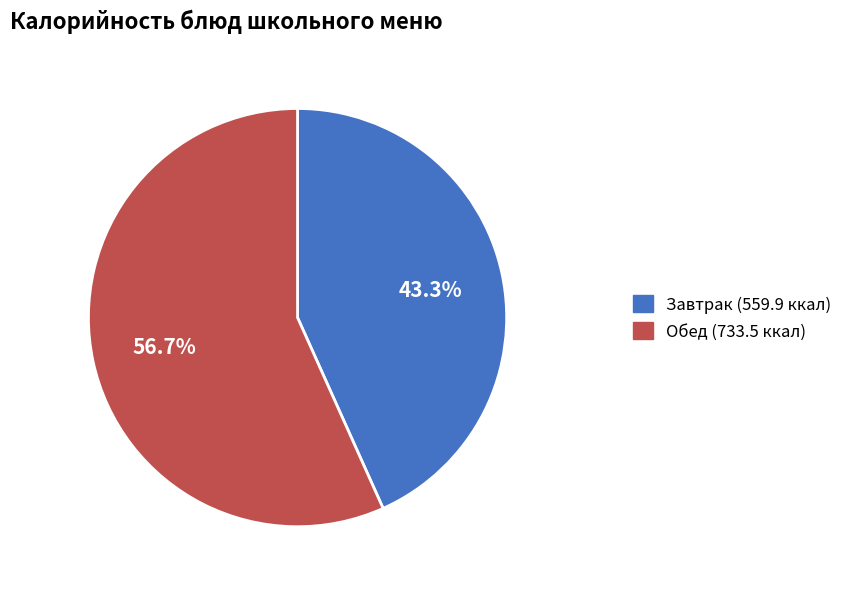

Is there a majority slice in this chart?

Yes